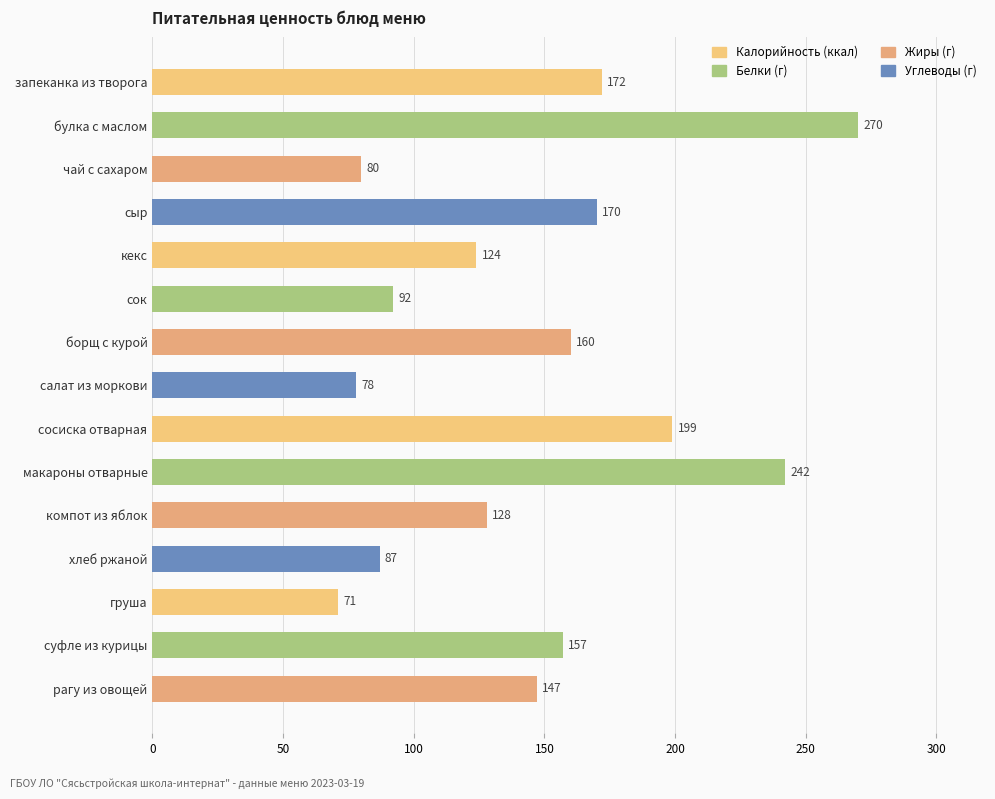

What is the label of the 4th bar from the top?

сыр